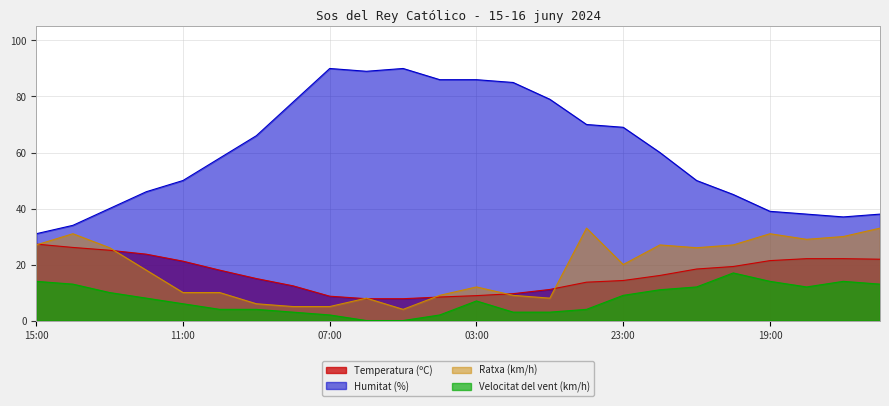

True or false: Velocitat del vent (km/h) and Temperatura (ºC) cross at least once.

False